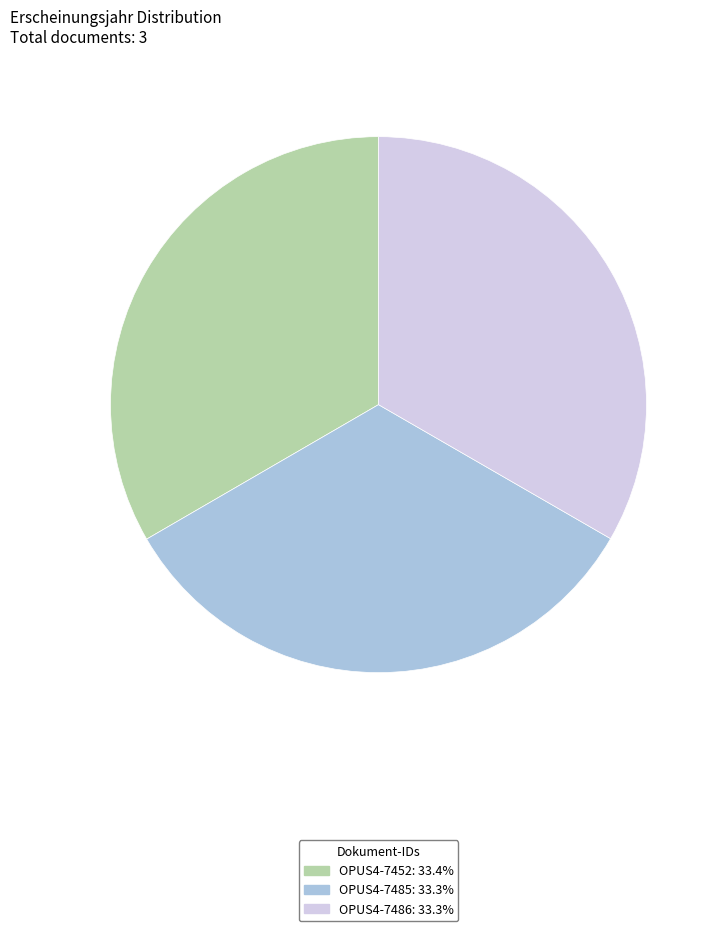

The OPUS4-7452 slice represents 33% of the pie. True or false?

True